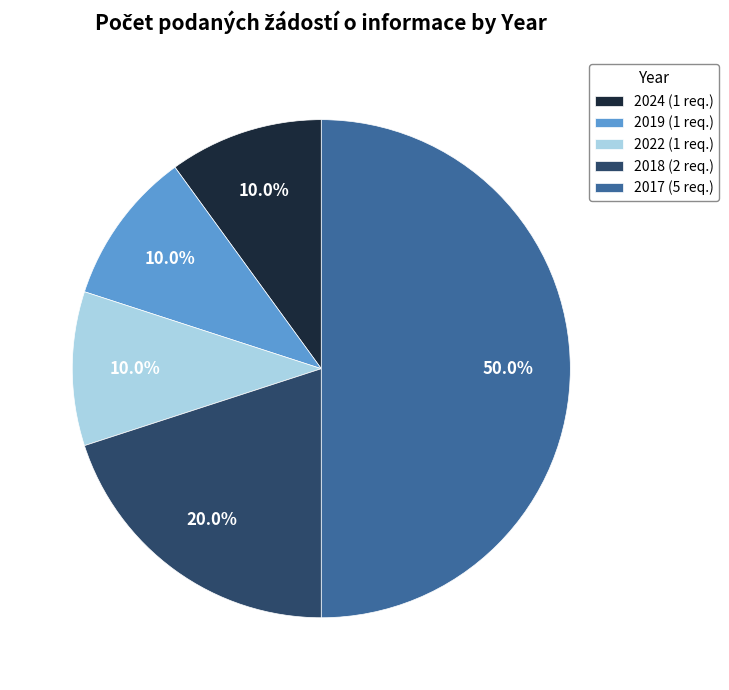

How many slices are in this pie chart?

5